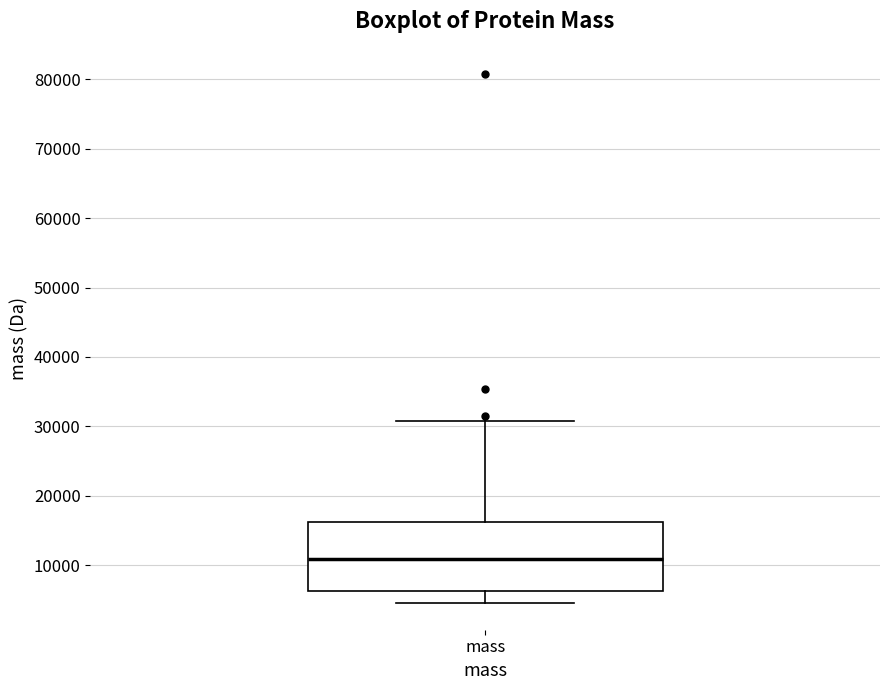

Read this box plot against the y-axis: the position of the median line, the range covered by the box, and the ends of both whiskers. The values are not printed on the chart, so give them approximately, as read against the axis.

median 11000, box 6000 to 16000, whiskers 5000 to 31000